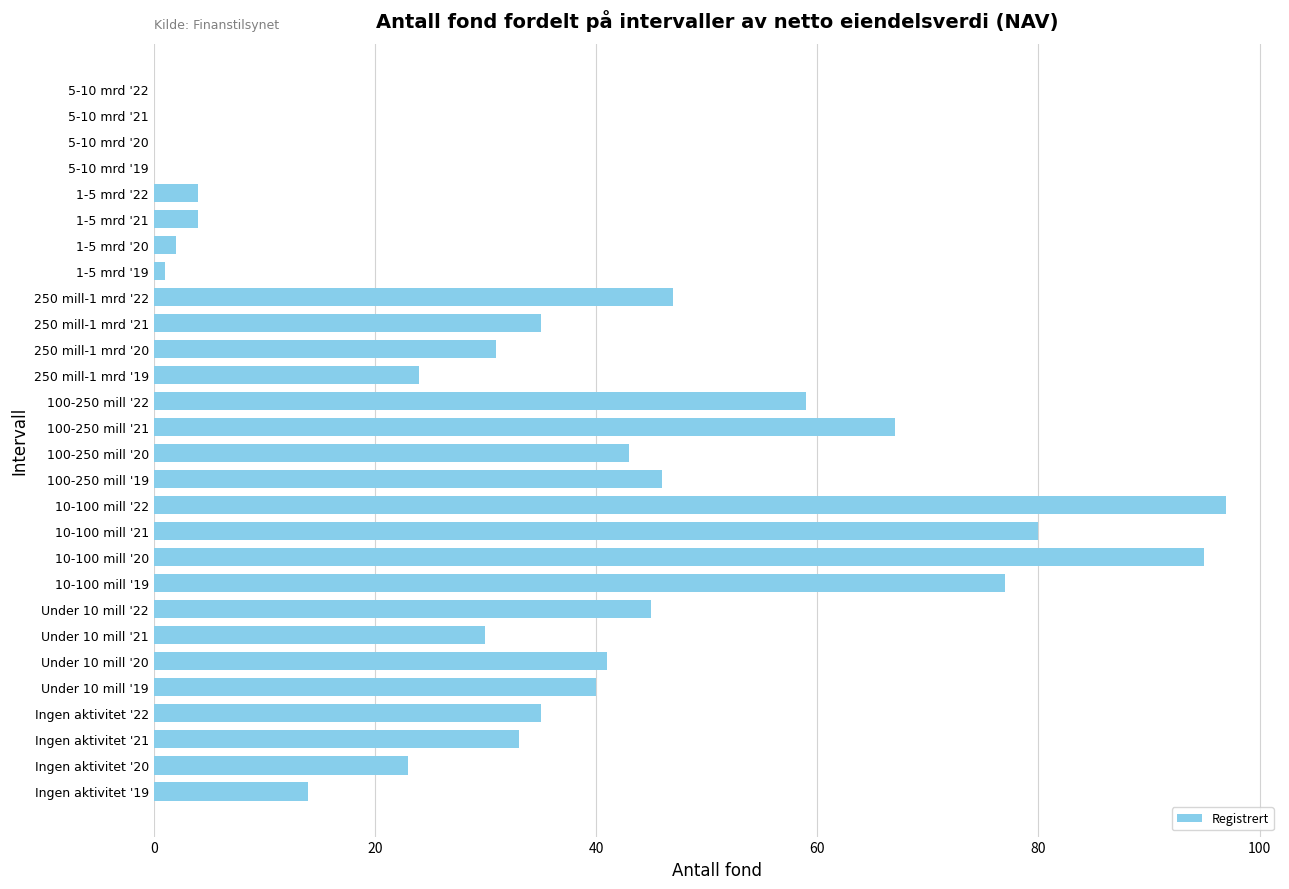

Reading bottom to top, list all the values displayed in this chart.

Ingen aktivitet '19=14	Ingen aktivitet '20=23	Ingen aktivitet '21=33	Ingen aktivitet '22=35	Under 10 mill '19=40	Under 10 mill '20=41	Under 10 mill '21=30	Under 10 mill '22=45	10-100 mill '19=77	10-100 mill '20=95	10-100 mill '21=80	10-100 mill '22=97	100-250 mill '19=46	100-250 mill '20=43	100-250 mill '21=67	100-250 mill '22=59	250 mill-1 mrd '19=24	250 mill-1 mrd '20=31	250 mill-1 mrd '21=35	250 mill-1 mrd '22=47	1-5 mrd '19=1	1-5 mrd '20=2	1-5 mrd '21=4	1-5 mrd '22=4	5-10 mrd '19=0	5-10 mrd '20=0	5-10 mrd '21=0	5-10 mrd '22=0